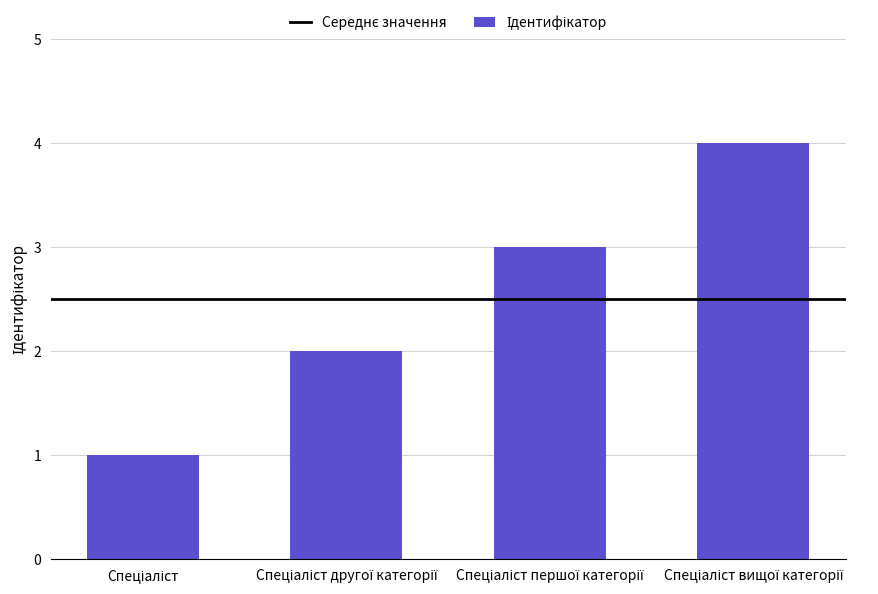

What is the sum of all values?

10